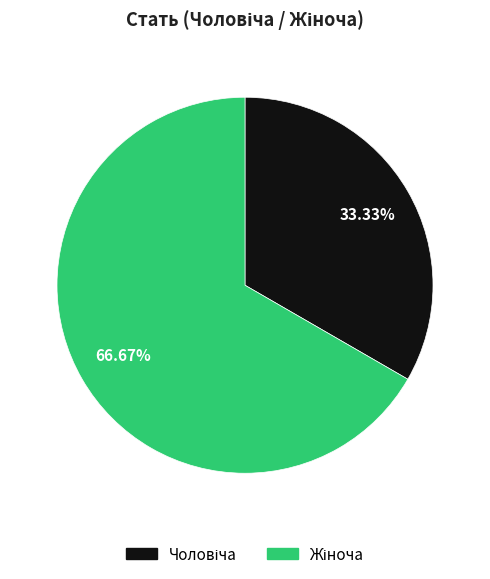

Is there any slice that represents more than half of the pie?

Yes